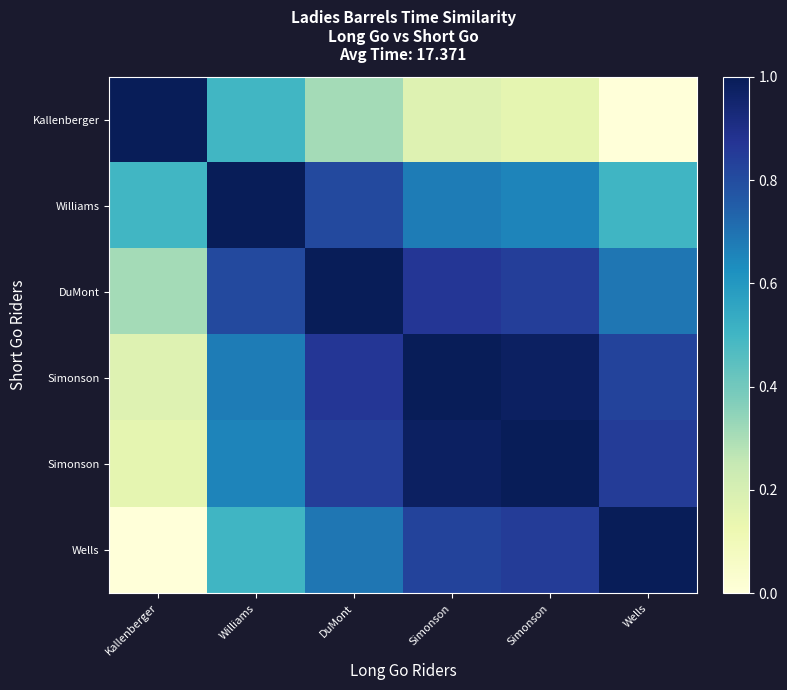

At which category is the sum across all series the highest?

DuMont